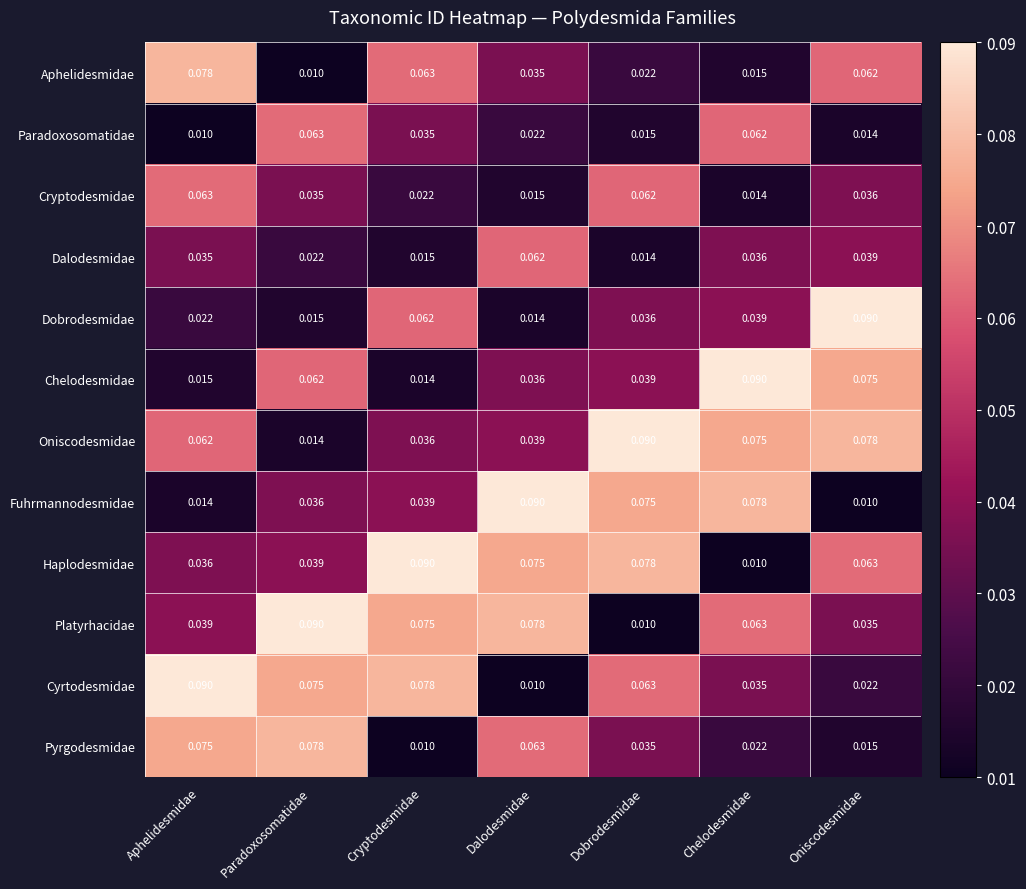

Which series changed the most between Dobrodesmidae and Chelodesmidae?

Haplodesmidae